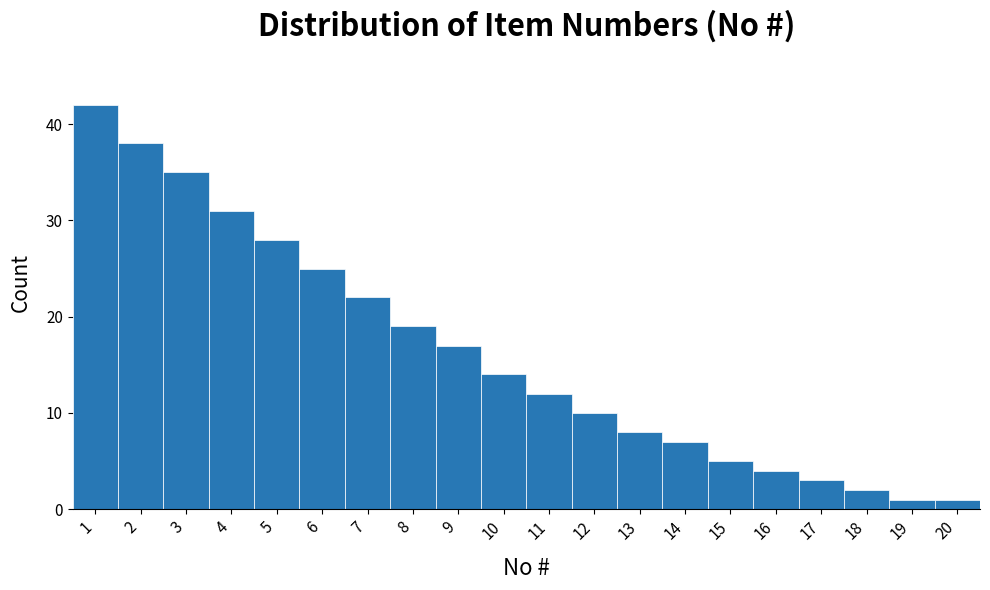

Reading left to right, extract all data points from this chart.

42	38	35	31	28	25	22	19	17	14	12	10	8	7	5	4	3	2	1	1